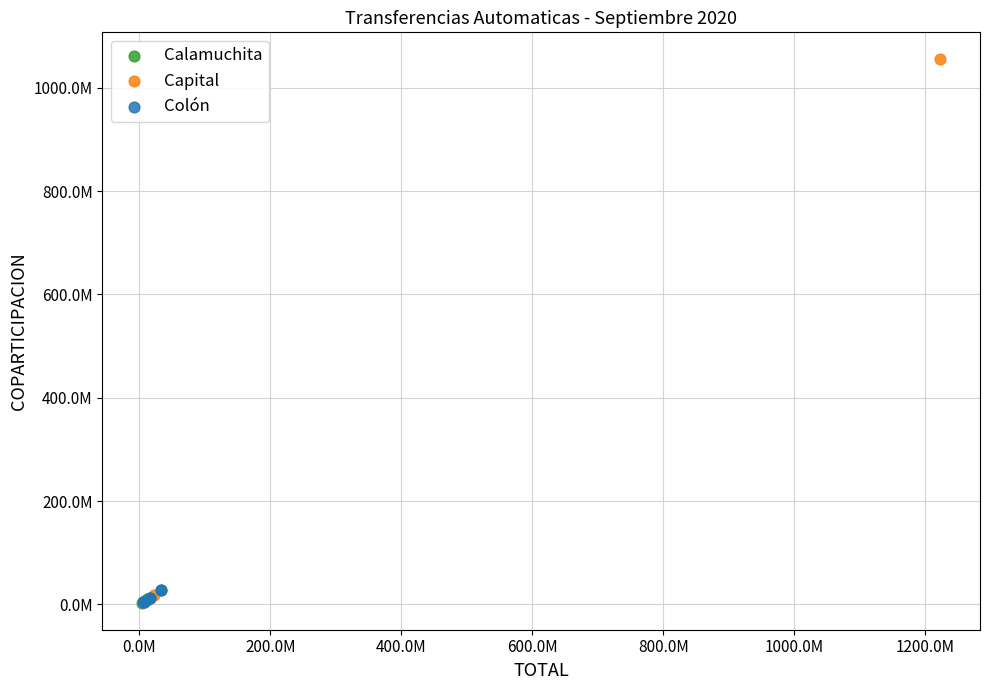

What are all the series names shown in the legend?

Calamuchita, Capital, Colón